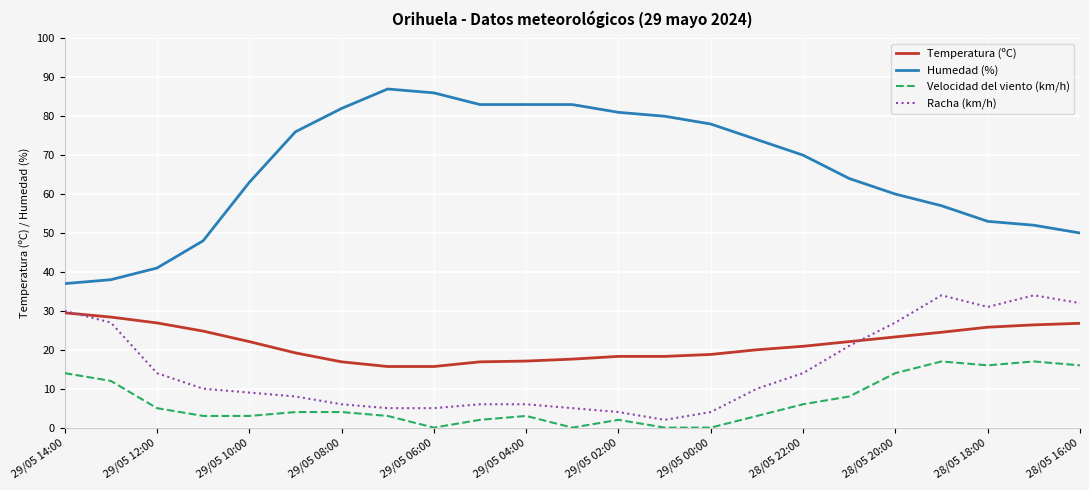

Which series has the widest spread of values?

Humedad (%)